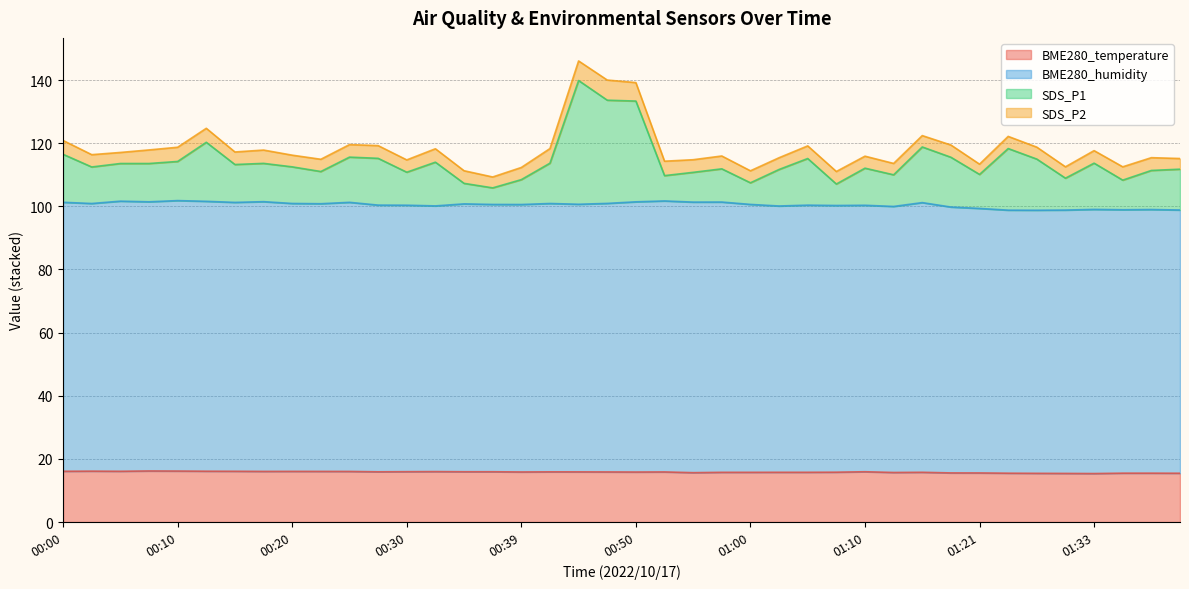

What is the maximum value for SDS_P1?

139.9